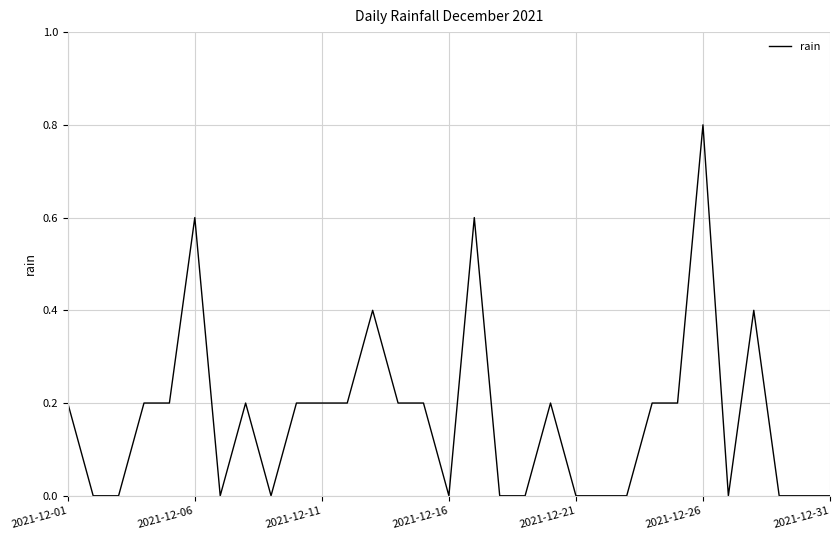

What is the greatest value displayed?

0.8